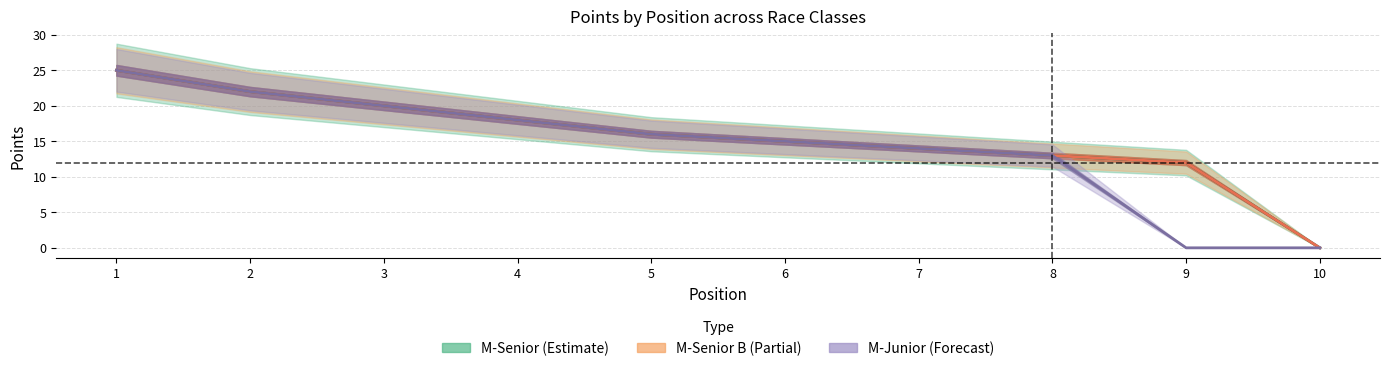

Reading left to right, list all the values displayed in this chart.

M-Senior: 25	22	20	18	16	15	14	13	12	0
M-Senior B: 25	22	20	18	16	15	14	13	12	0
M-Junior: 25	22	20	18	16	15	14	13	0	0